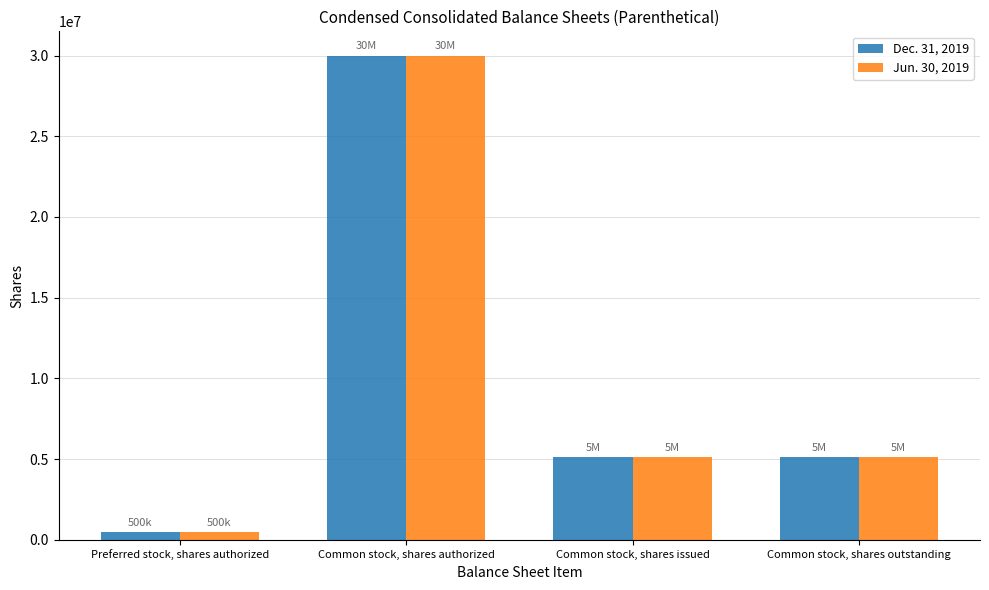

Reading right to left, transcribe all the data shown in this chart.

Dec. 31, 2019: 5107595	5107595	30000000	500000
Jun. 30, 2019: 5101580	5101580	30000000	500000